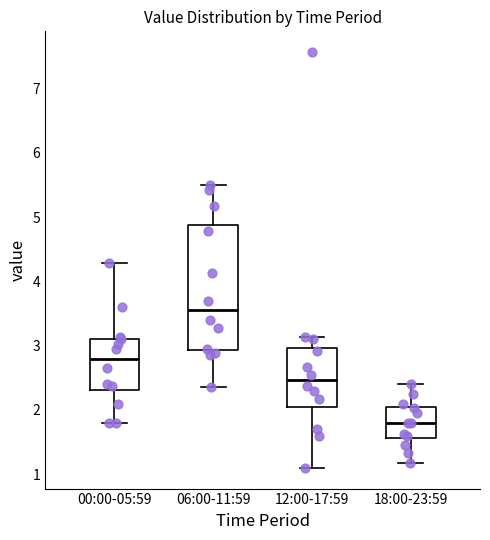

Reading left to right, read every box against the y-axis: the position of its median line, the range the box covers, and the ends of its whiskers. The values are not printed on the chart, so give them approximately, as read against the axis.

00:00-05:59: median 2.8, box 2.3 to 3.1, whiskers 1.8 to 4.3
06:00-11:59: median 3.6, box 2.9 to 4.9, whiskers 2.4 to 5.5
12:00-17:59: median 2.5, box 2.1 to 3.0, whiskers 1.1 to 3.1
18:00-23:59: median 1.8, box 1.6 to 2.0, whiskers 1.2 to 2.4